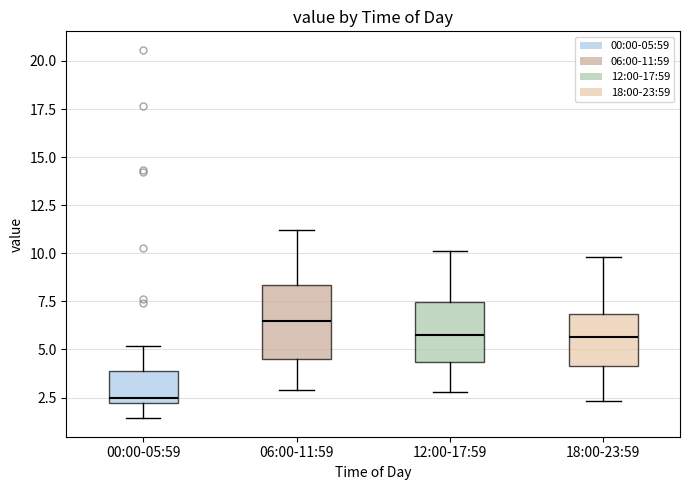

Which box has the lowest median line?

00:00-05:59